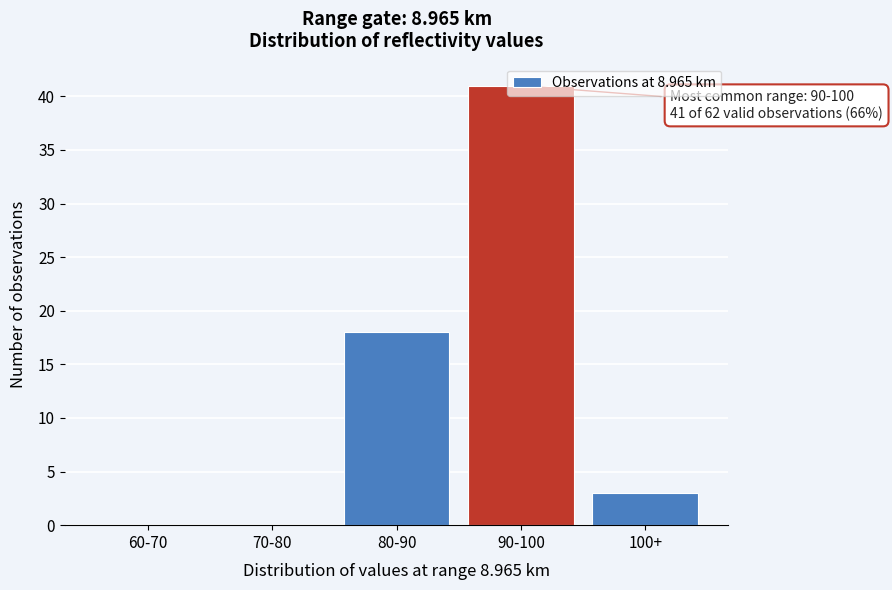

At which label is the value closest to 20?

80-90